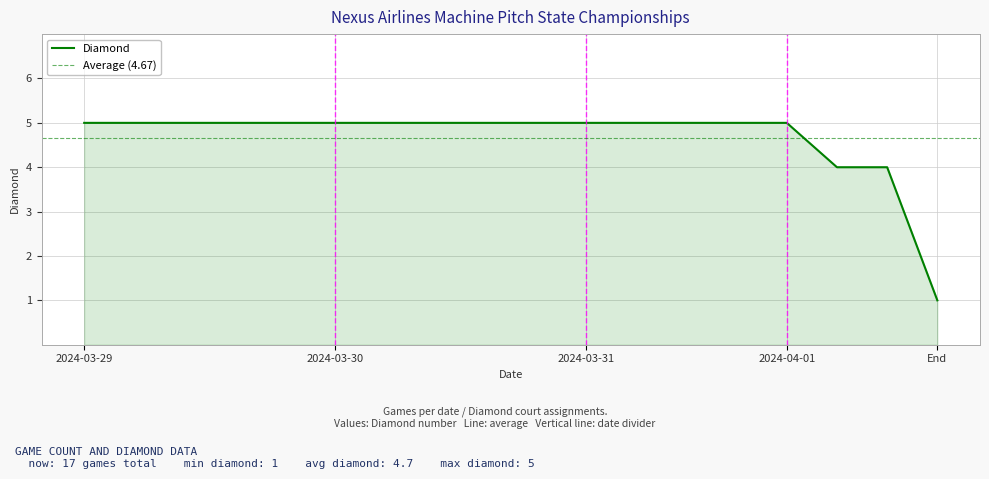

True or false: the data shows 1 at 2024-04-01.

False